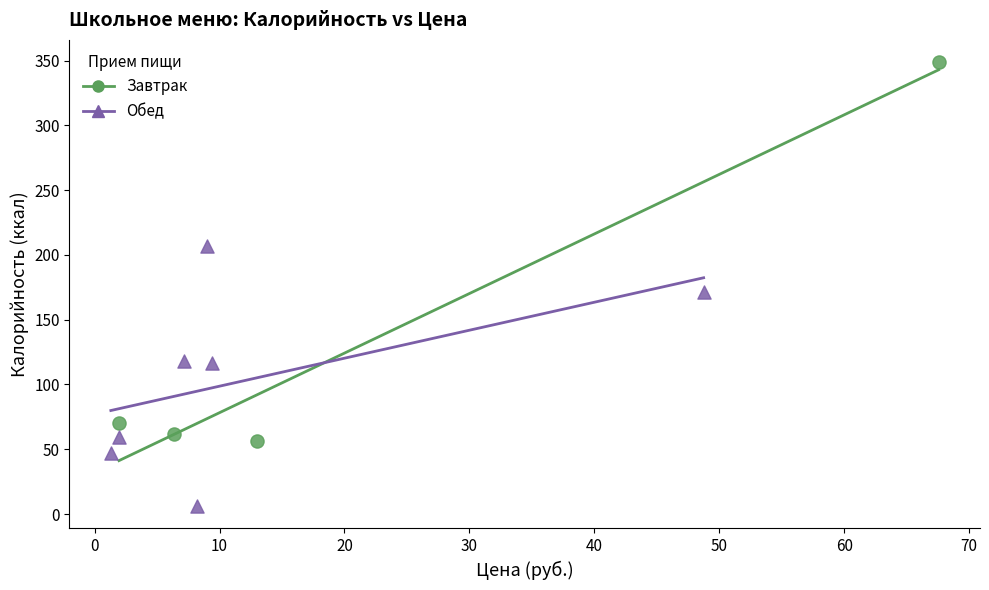

Which series contains the lowest Y value?

Обед